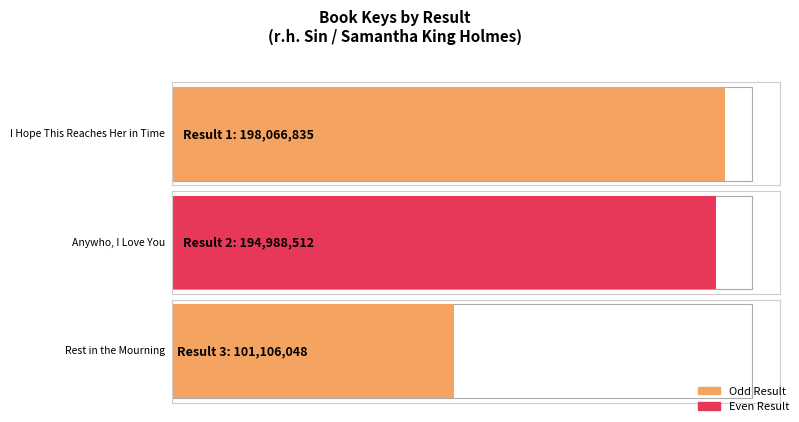

Where is the data nearest to the value 149586441?

2